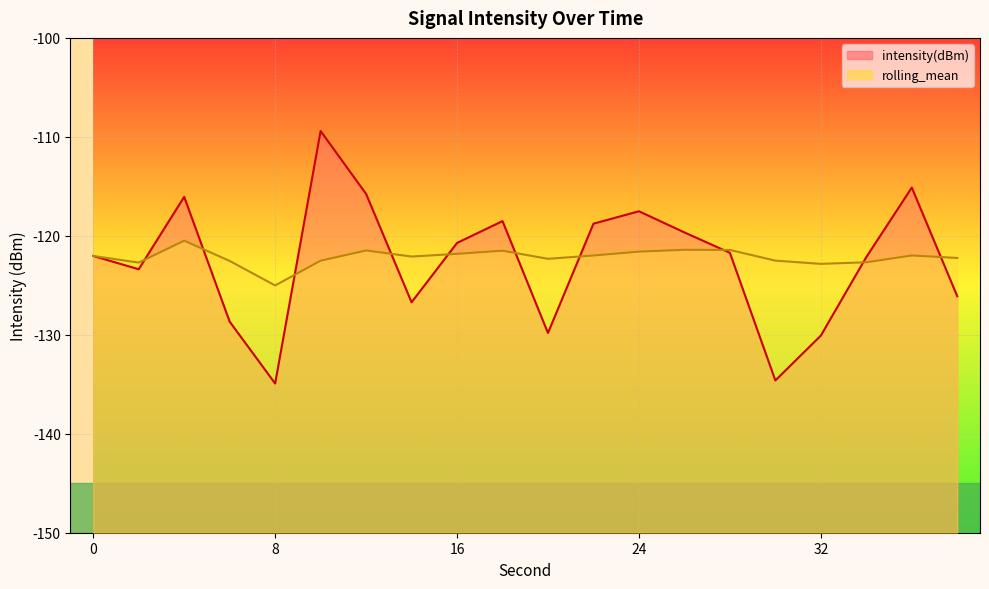

How many data points in rolling_mean are above -122?

9